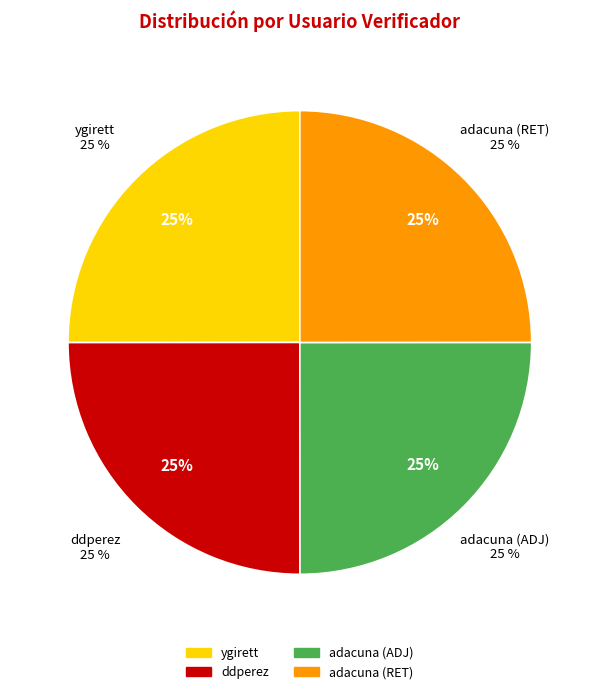

The ddperez slice represents 25% of the pie. True or false?

True